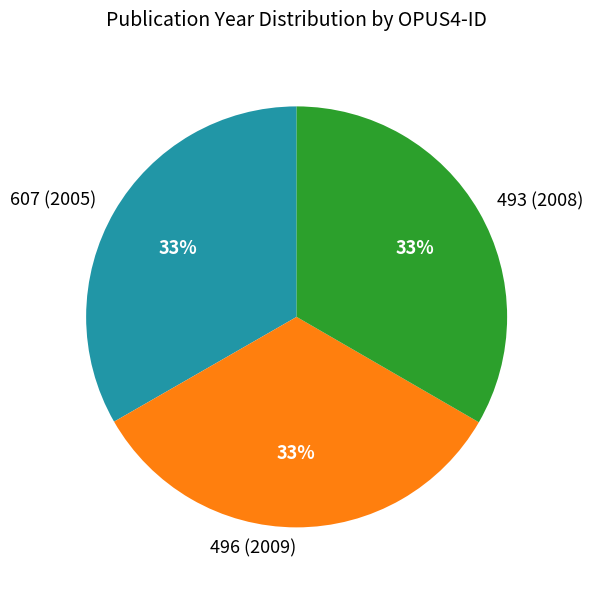

Is the sum of 493 (2008) and 607 (2005) greater than half?

Yes